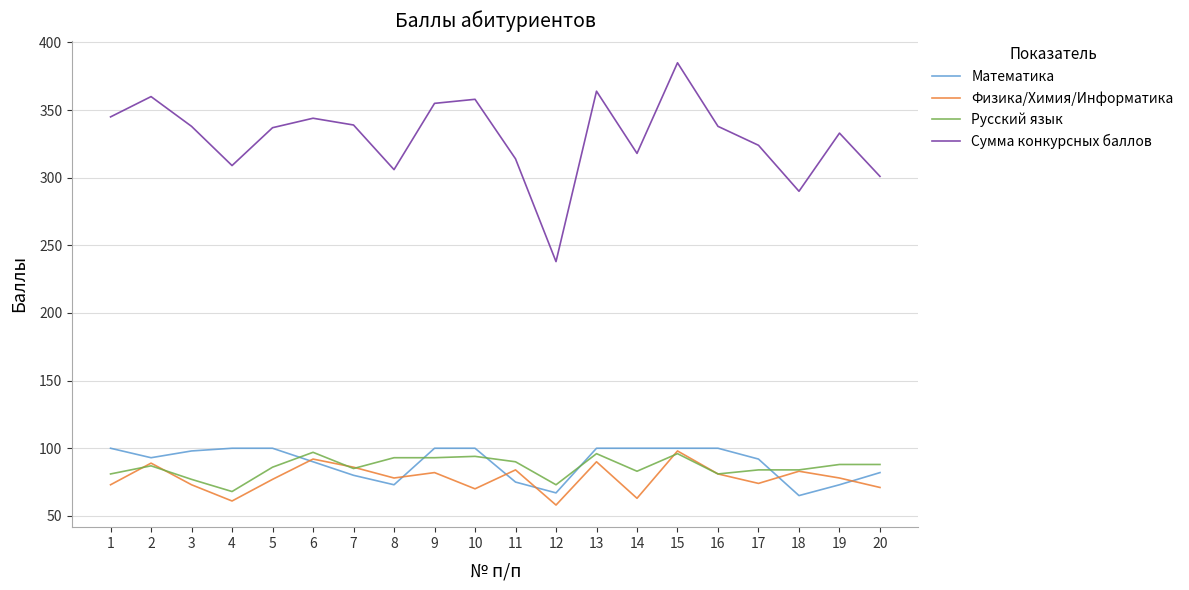

Which series has the largest range (max minus min)?

Сумма конкурсных баллов